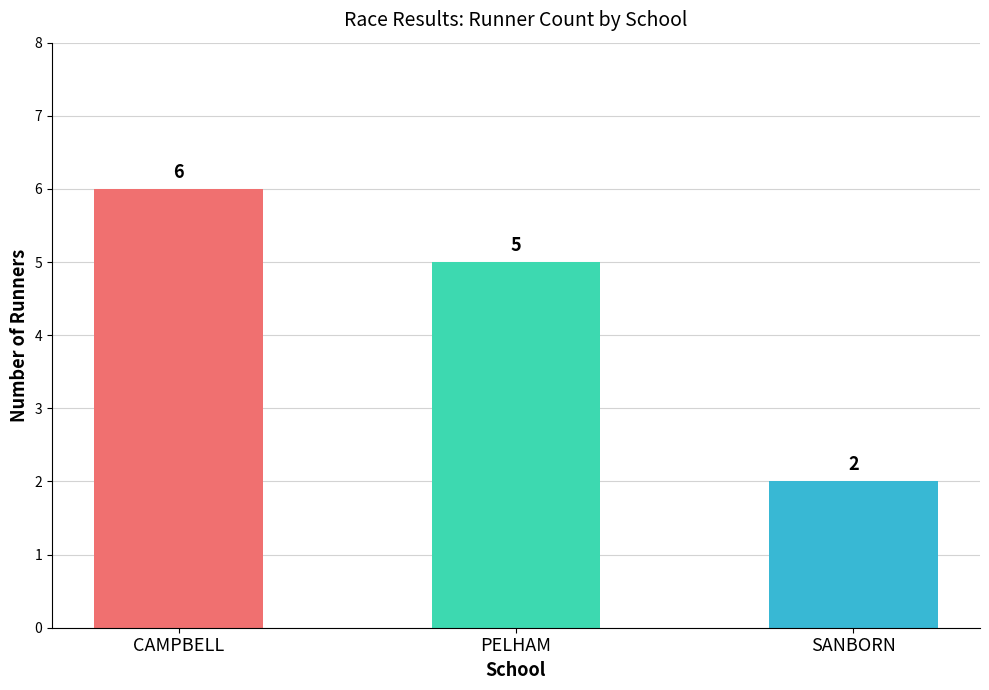

Reading left to right, transcribe all the data shown in this chart.

6	5	2